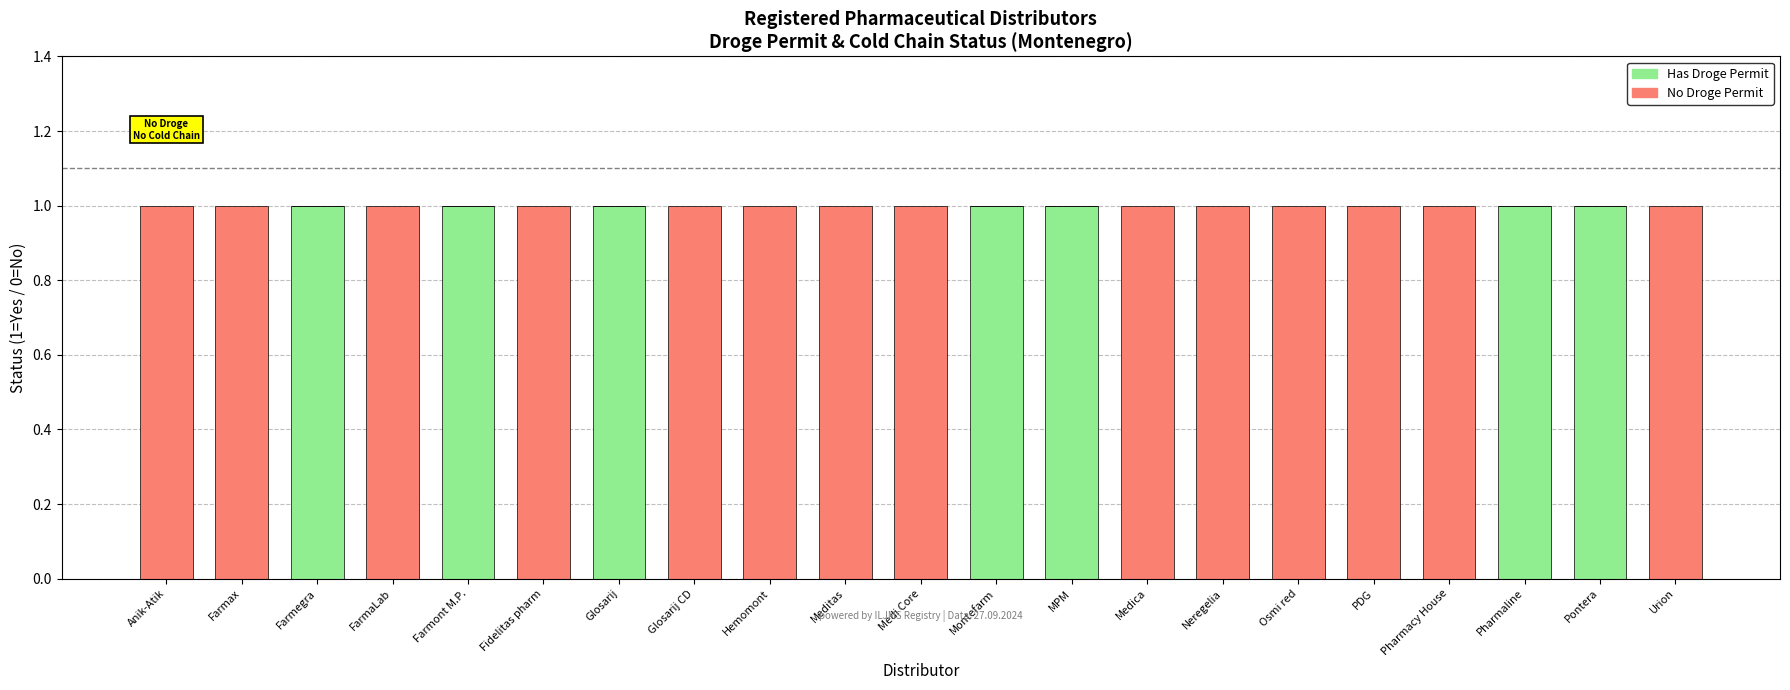

Are the bars grouped side by side (vs. stacked)?

No